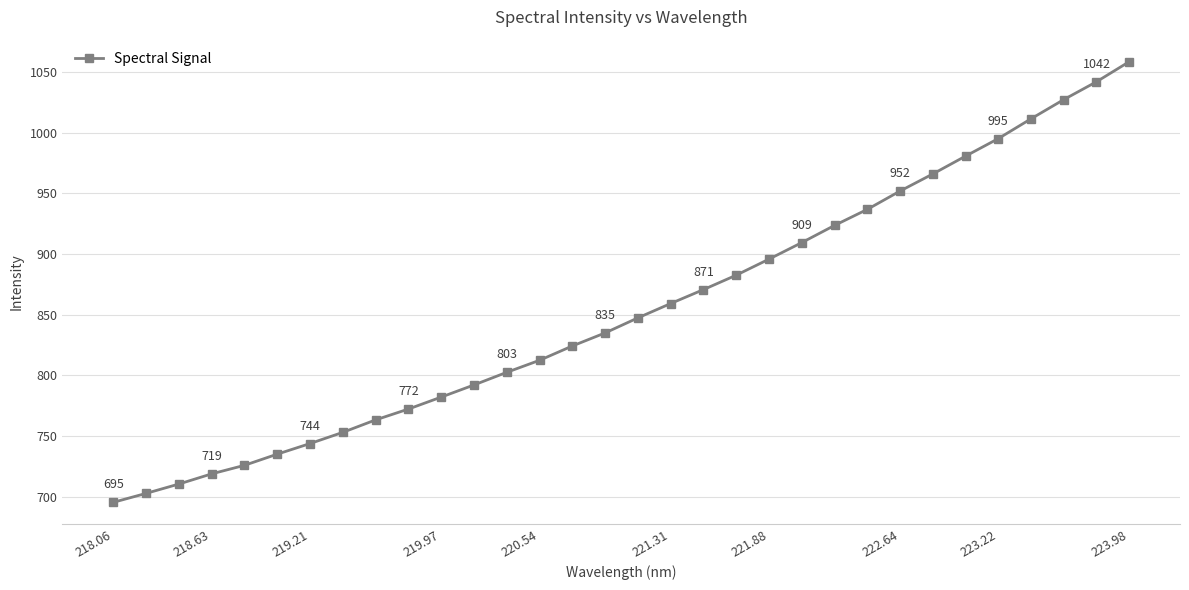

Does the chart have visible grid lines?

Yes